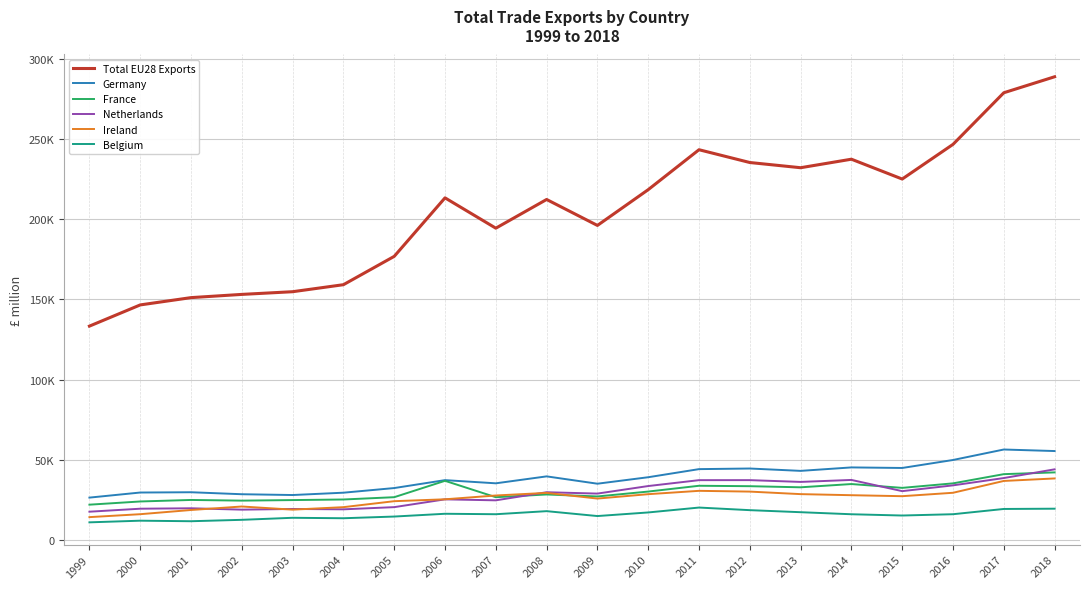

Does the chart have visible grid lines?

Yes